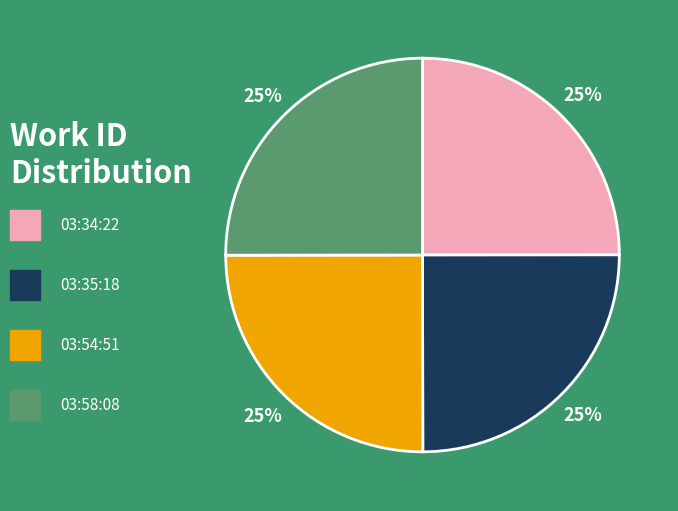

Is there any slice that represents more than half of the pie?

No